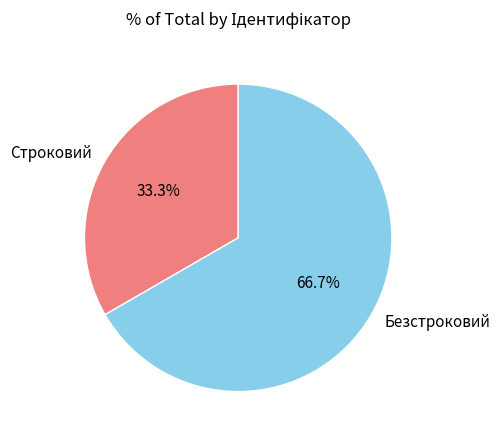

What portion of the pie excludes Безстроковий?

33.3%